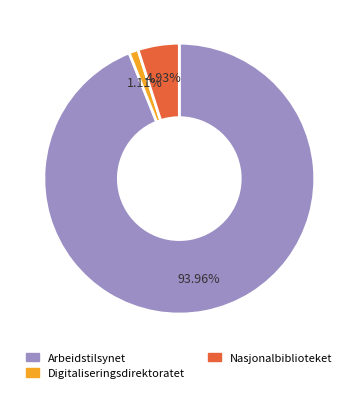

To the nearest percent, what portion does Arbeidstilsynet represent?

94%